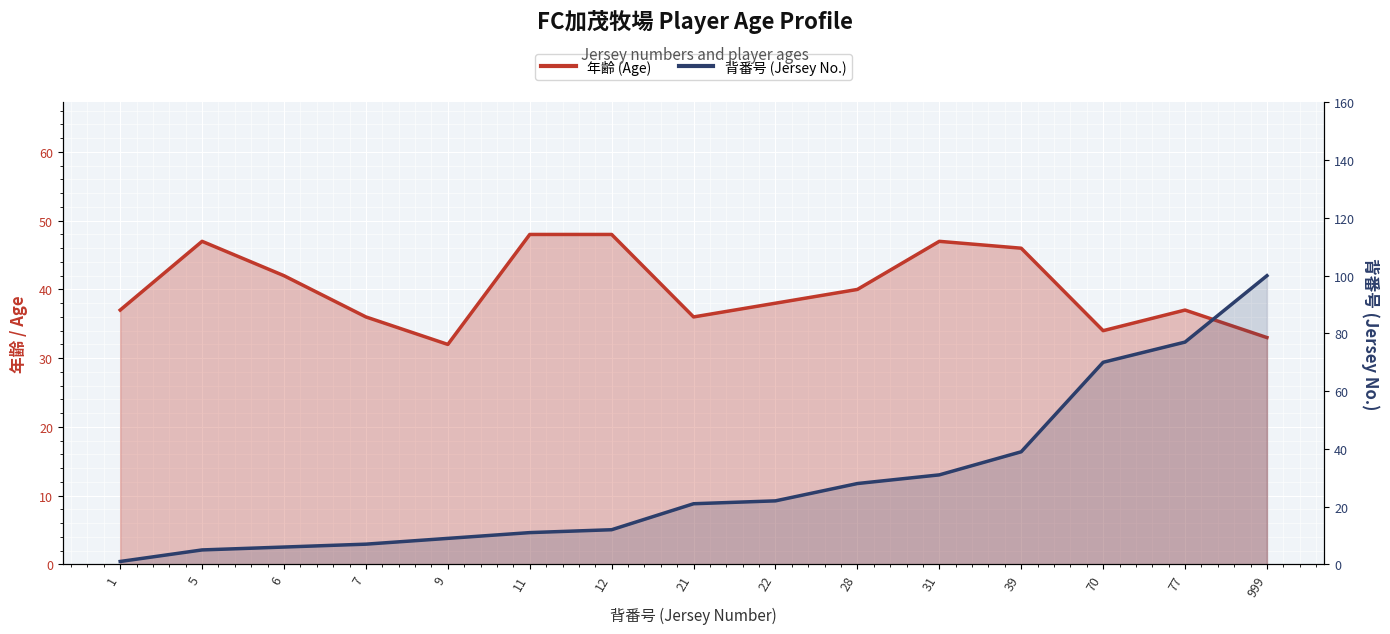

What is the minimum value shown in the chart?

1